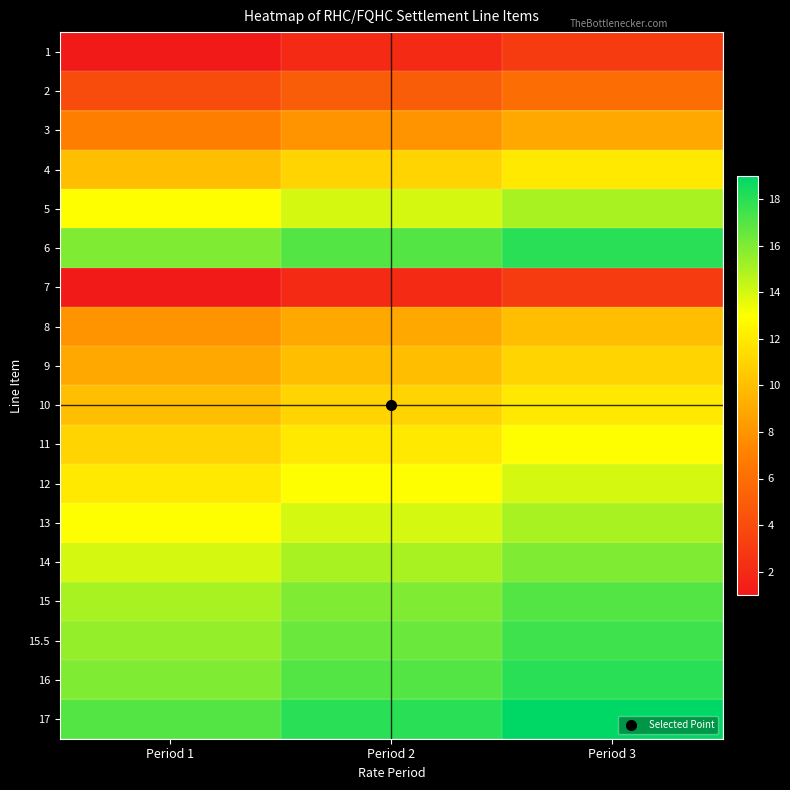

Reading right to left, transcribe all the data shown in this chart.

1: Period 3=3.0	Period 2=2.0	Period 1=1.0
2: Period 3=6.0	Period 2=5.0	Period 1=4.0
3: Period 3=9.0	Period 2=8.0	Period 1=7.0
4: Period 3=12.0	Period 2=11.0	Period 1=10.0
5: Period 3=15.0	Period 2=14.0	Period 1=13.0
6: Period 3=18.0	Period 2=17.0	Period 1=16.0
7: Period 3=3.0	Period 2=2.0	Period 1=1.0
8: Period 3=10.0	Period 2=9.0	Period 1=8.0
9: Period 3=11.0	Period 2=10.0	Period 1=9.0
10: Period 3=12.0	Period 2=11.0	Period 1=10.0
11: Period 3=13.0	Period 2=12.0	Period 1=11.0
12: Period 3=14.0	Period 2=13.0	Period 1=12.0
13: Period 3=15.0	Period 2=14.0	Period 1=13.0
14: Period 3=16.0	Period 2=15.0	Period 1=14.0
15: Period 3=17.0	Period 2=16.0	Period 1=15.0
15.5: Period 3=17.5	Period 2=16.5	Period 1=15.5
16: Period 3=18.0	Period 2=17.0	Period 1=16.0
17: Period 3=19.0	Period 2=18.0	Period 1=17.0